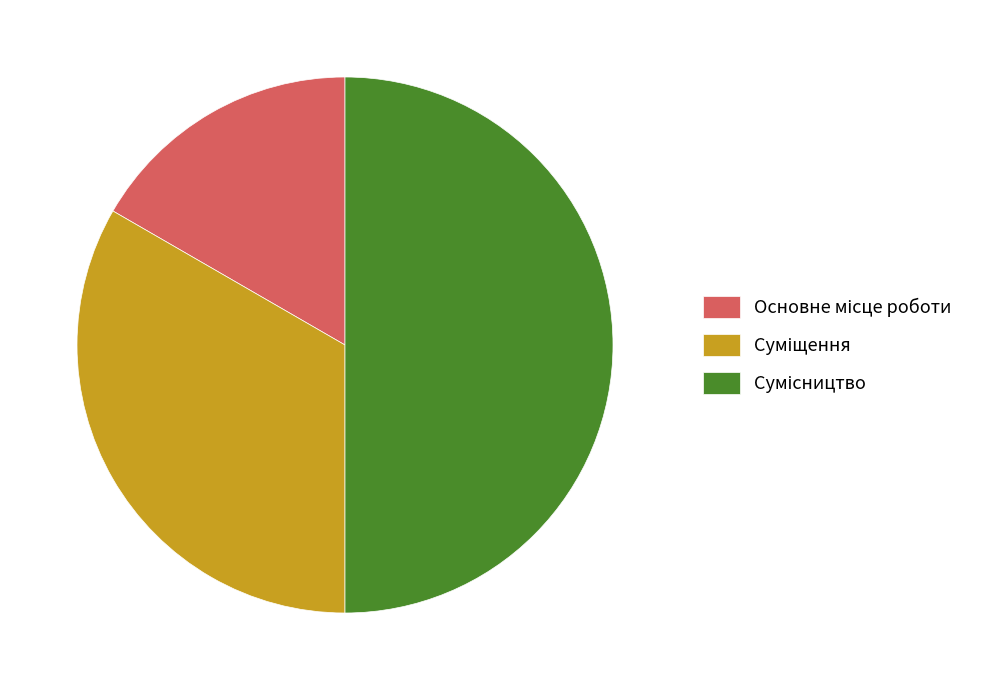

What is the change in value from Основне місце роботи to Сумісництво?

+2